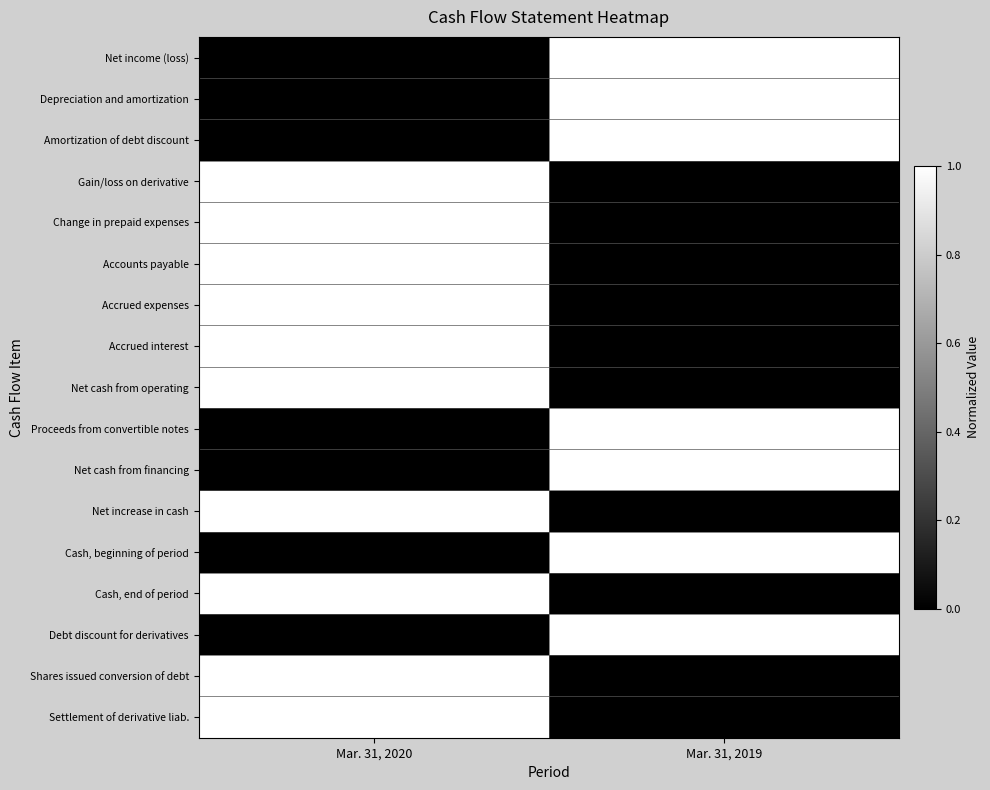

Reading right to left, transcribe all the data shown in this chart.

Net income (loss): Mar. 31, 2019=1	Mar. 31, 2020=0
Depreciation and amortization: Mar. 31, 2019=1	Mar. 31, 2020=0
Amortization of debt discount: Mar. 31, 2019=1	Mar. 31, 2020=0
Gain/loss on derivative: Mar. 31, 2019=0	Mar. 31, 2020=1
Change in prepaid expenses: Mar. 31, 2019=0	Mar. 31, 2020=1
Accounts payable: Mar. 31, 2019=0	Mar. 31, 2020=1
Accrued expenses: Mar. 31, 2019=0	Mar. 31, 2020=1
Accrued interest: Mar. 31, 2019=0	Mar. 31, 2020=1
Net cash from operating: Mar. 31, 2019=0	Mar. 31, 2020=1
Proceeds from convertible notes: Mar. 31, 2019=1	Mar. 31, 2020=0
Net cash from financing: Mar. 31, 2019=1	Mar. 31, 2020=0
Net increase in cash: Mar. 31, 2019=0	Mar. 31, 2020=1
Cash, beginning of period: Mar. 31, 2019=1	Mar. 31, 2020=0
Cash, end of period: Mar. 31, 2019=0	Mar. 31, 2020=1
Debt discount for derivatives: Mar. 31, 2019=1	Mar. 31, 2020=0
Shares issued conversion of debt: Mar. 31, 2019=0	Mar. 31, 2020=1
Settlement of derivative liab.: Mar. 31, 2019=0	Mar. 31, 2020=1